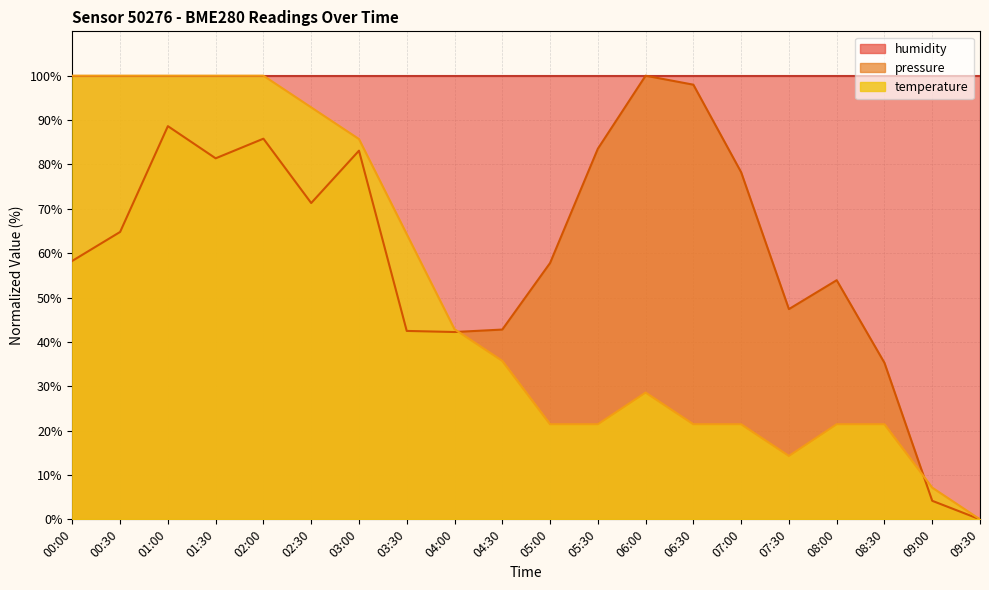

True or false: pressure has more than 1 interior local peaks.

True